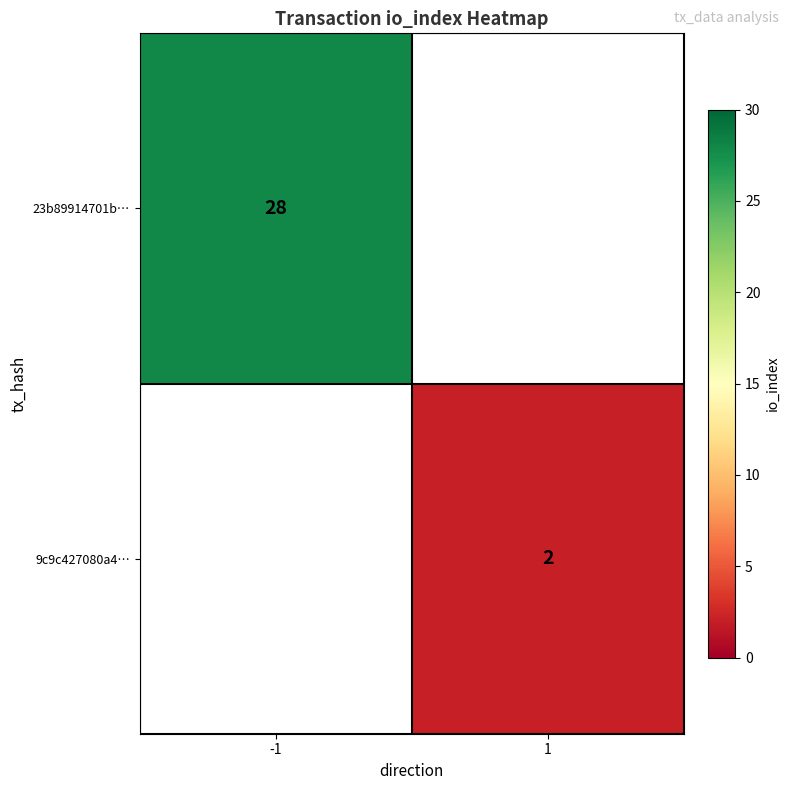

True or false: 23b89914701b… has a value of 28 at -1.

True